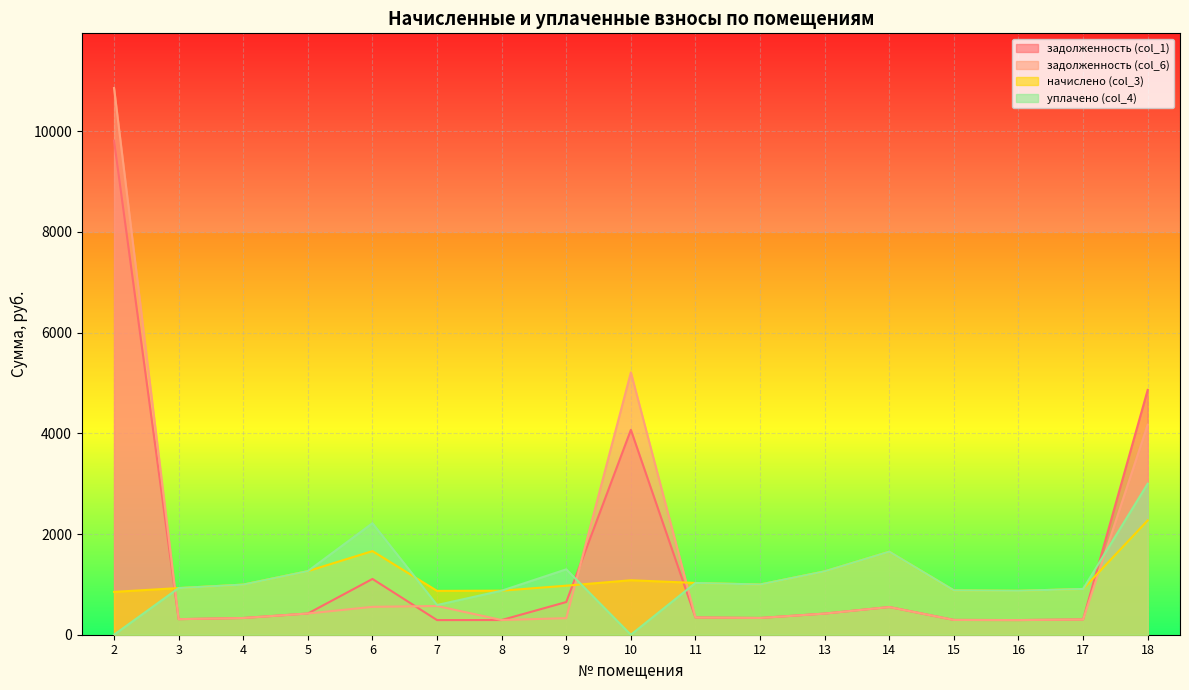

What is the value of the задолженность (col_1) point at the 17th from the left?

4862.4